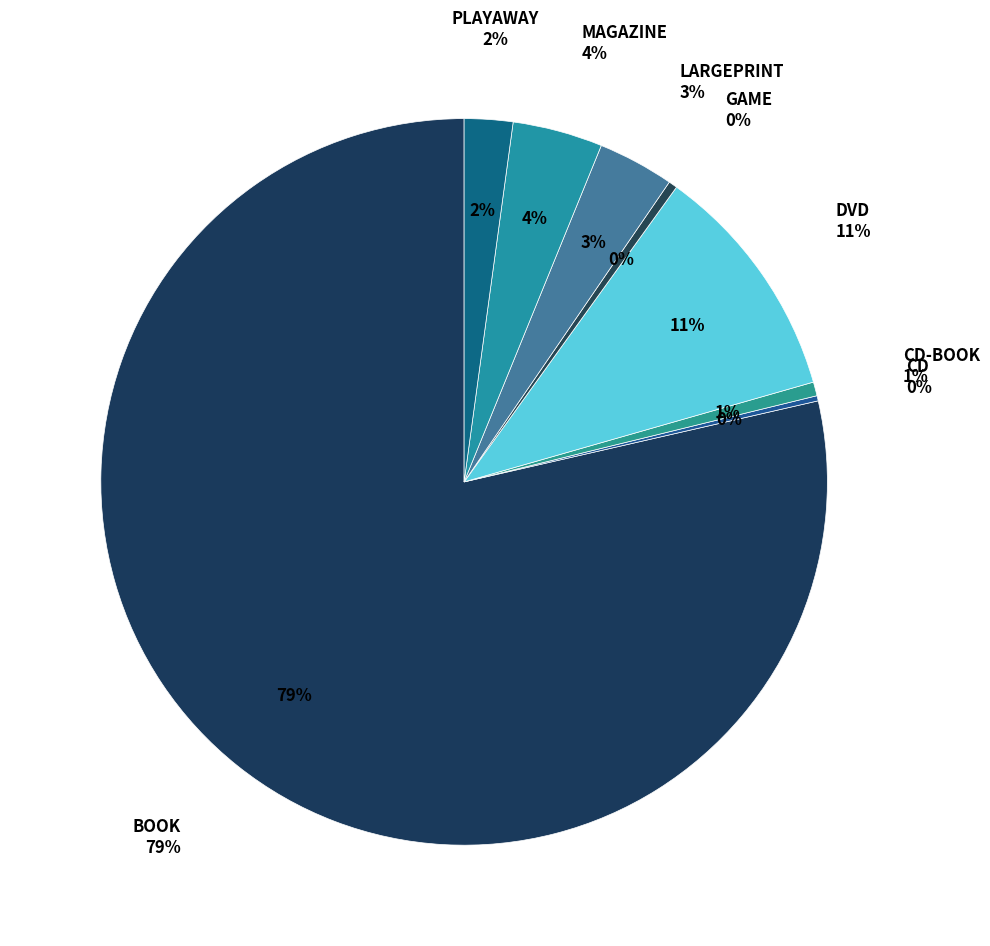

To the nearest percent, what is the average slice percentage?

12%